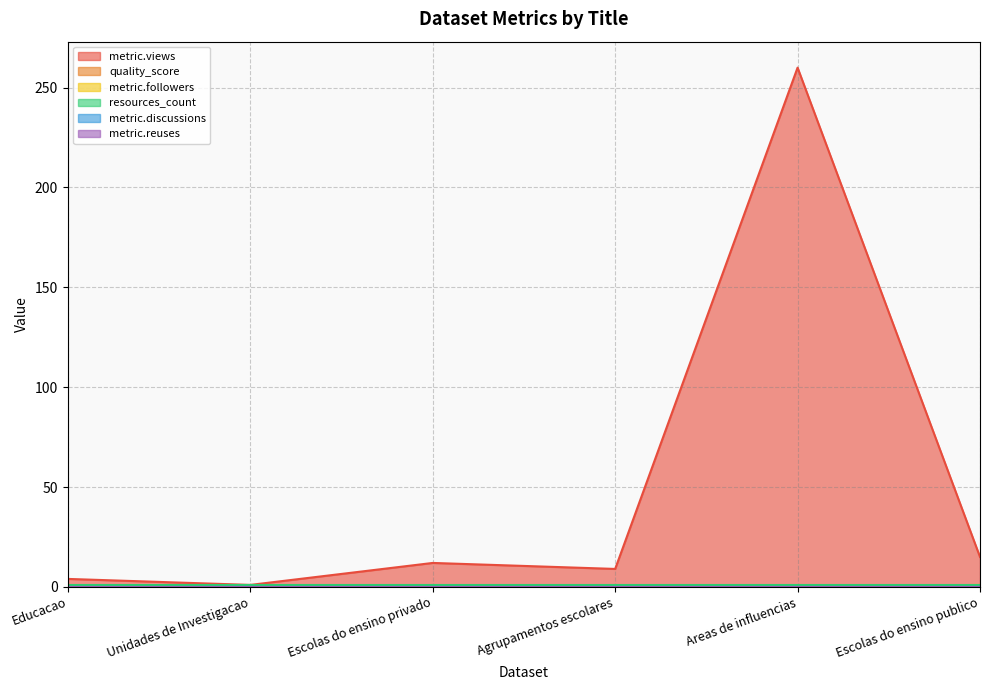

At which category is the sum across all series the highest?

Areas de influencias